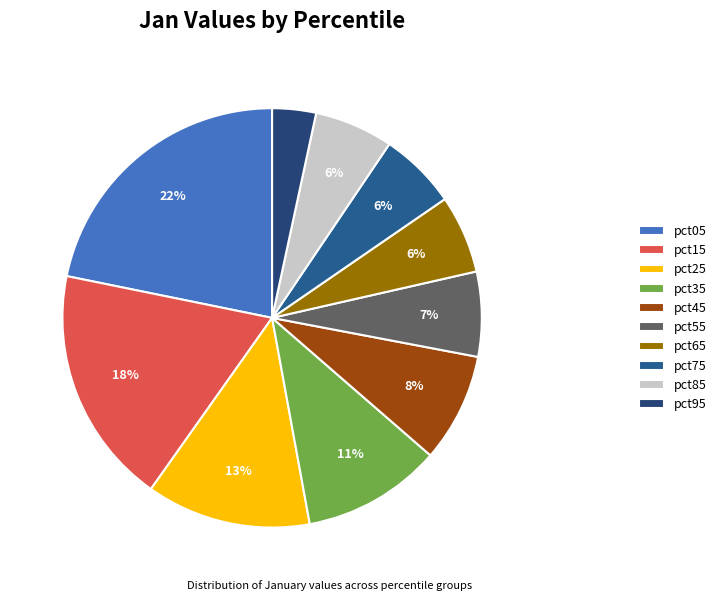

Which slice is the largest?

pct05